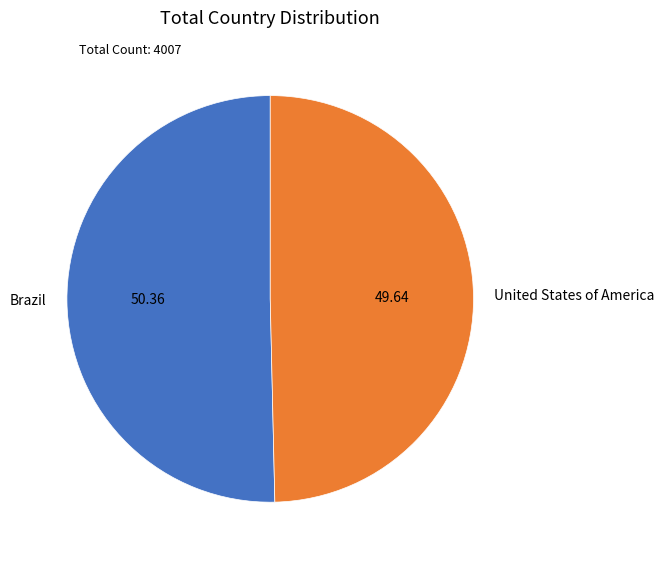

Combined, do United States of America and Brazil account for over 50%?

Yes